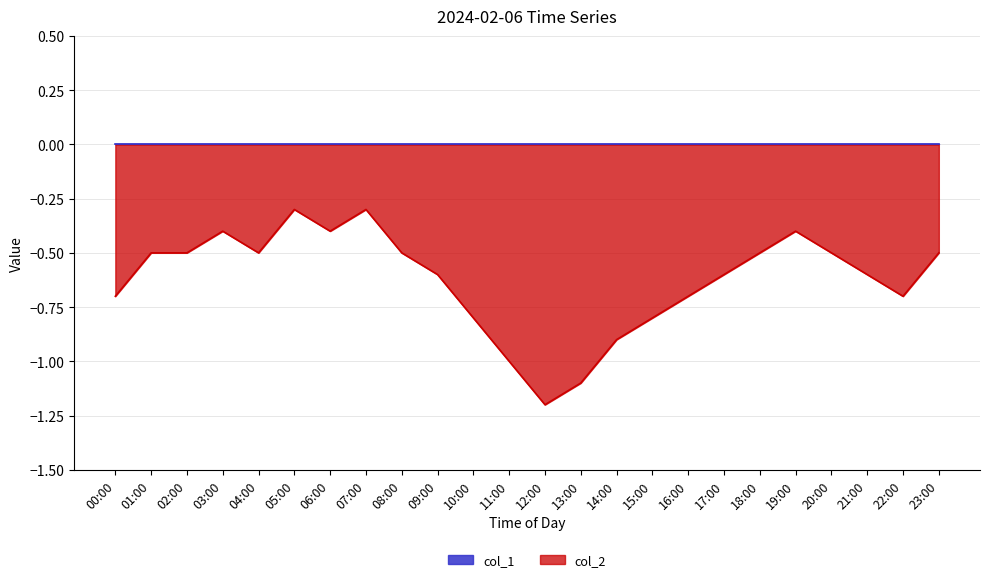

List the labels in order of value, largest first.

05:00, 07:00, 03:00, 06:00, 19:00, 01:00, 02:00, 04:00, 08:00, 18:00, 20:00, 23:00, 09:00, 17:00, 21:00, 00:00, 16:00, 22:00, 10:00, 15:00, 14:00, 11:00, 13:00, 12:00